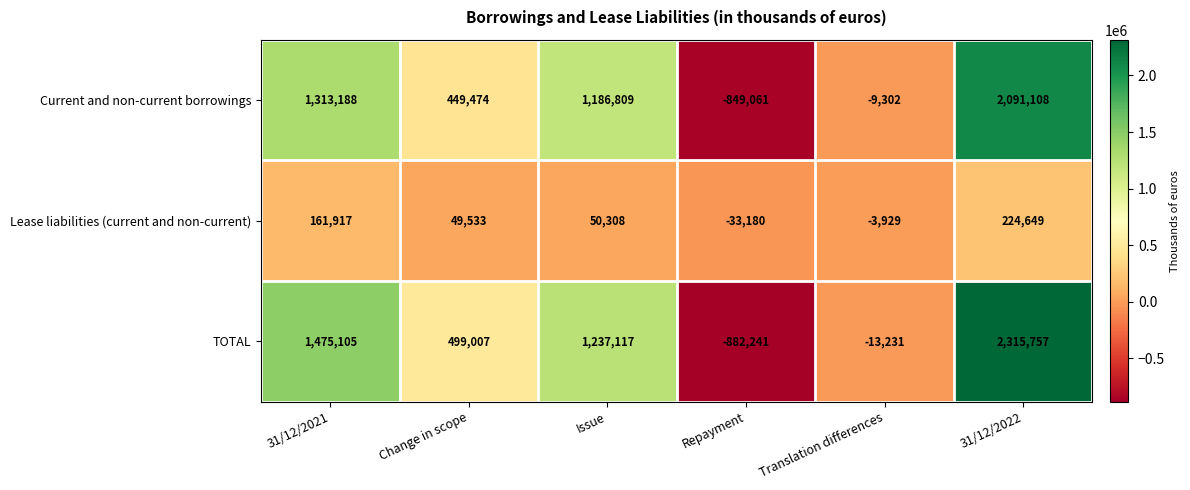

At Issue, list the series in order from largest to smallest.

TOTAL, Current and non-current borrowings, Lease liabilities (current and non-current)